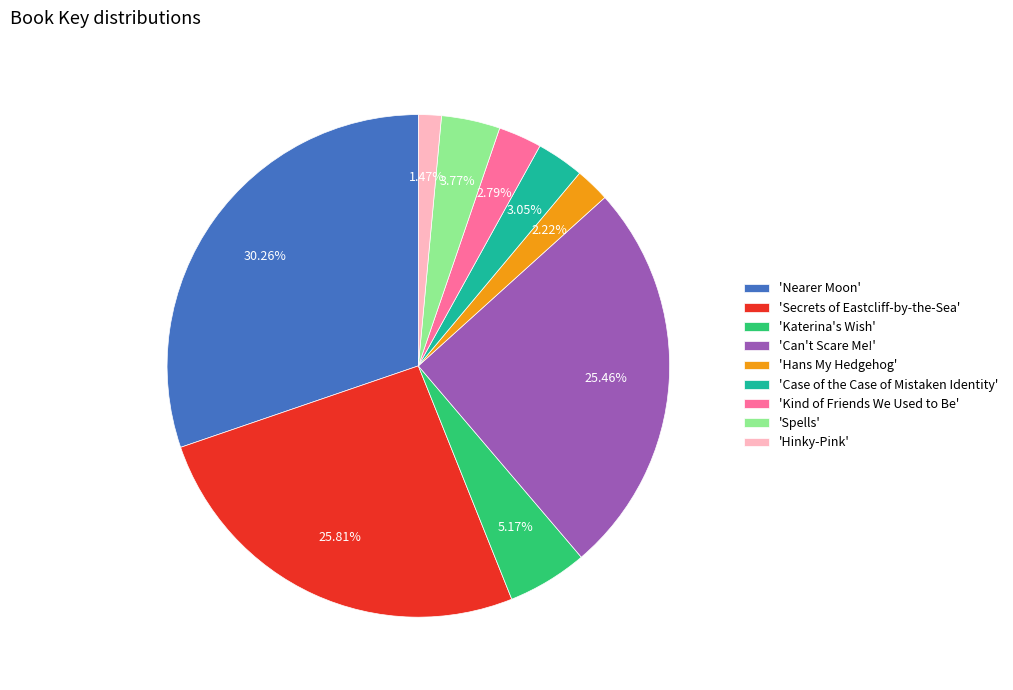

Does 'Can't Scare Me!' represent more than half of the total?

No